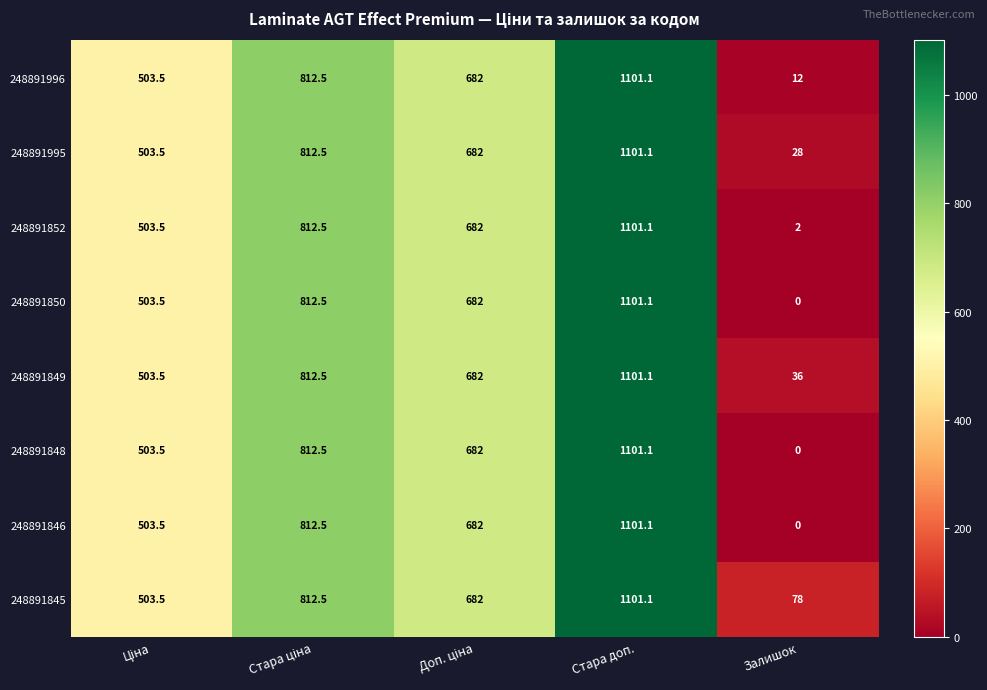

Count the number of data series in this chart.

8